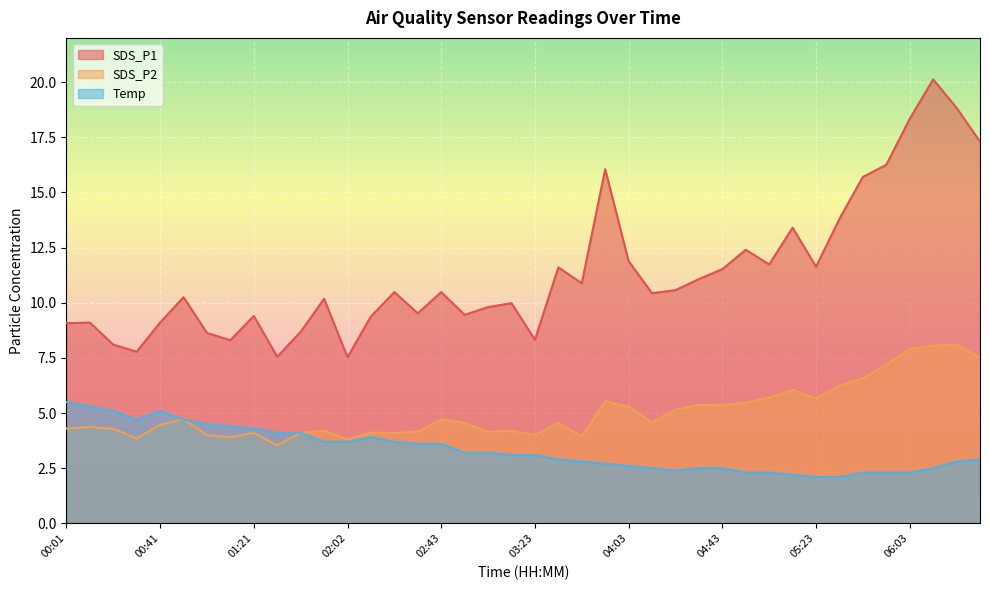

What is the average value of the SDS_P1 series?

11.4